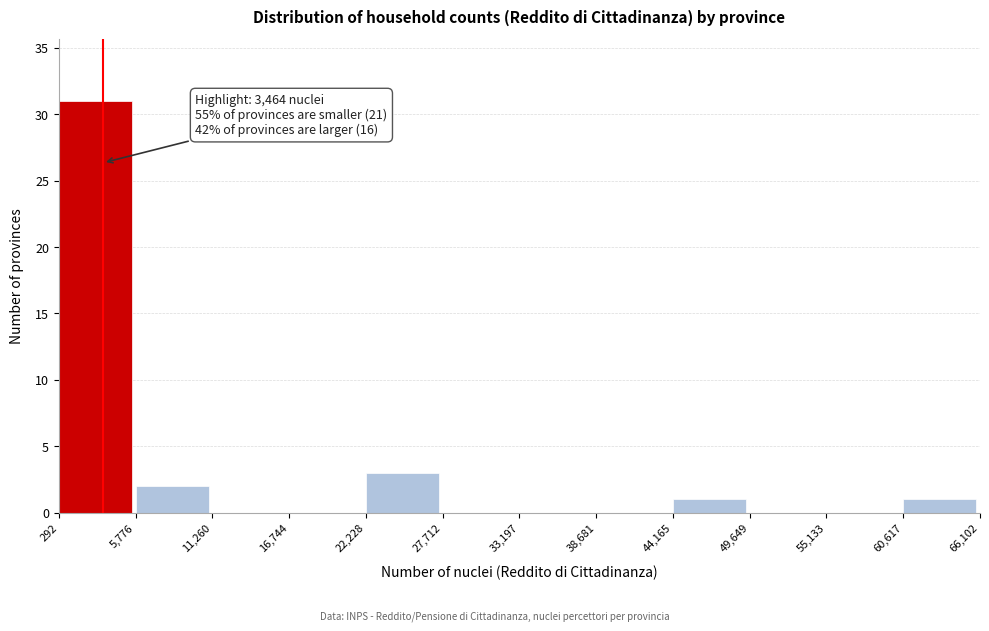

Which range on the x-axis has the tallest bar?

292 to 5,776